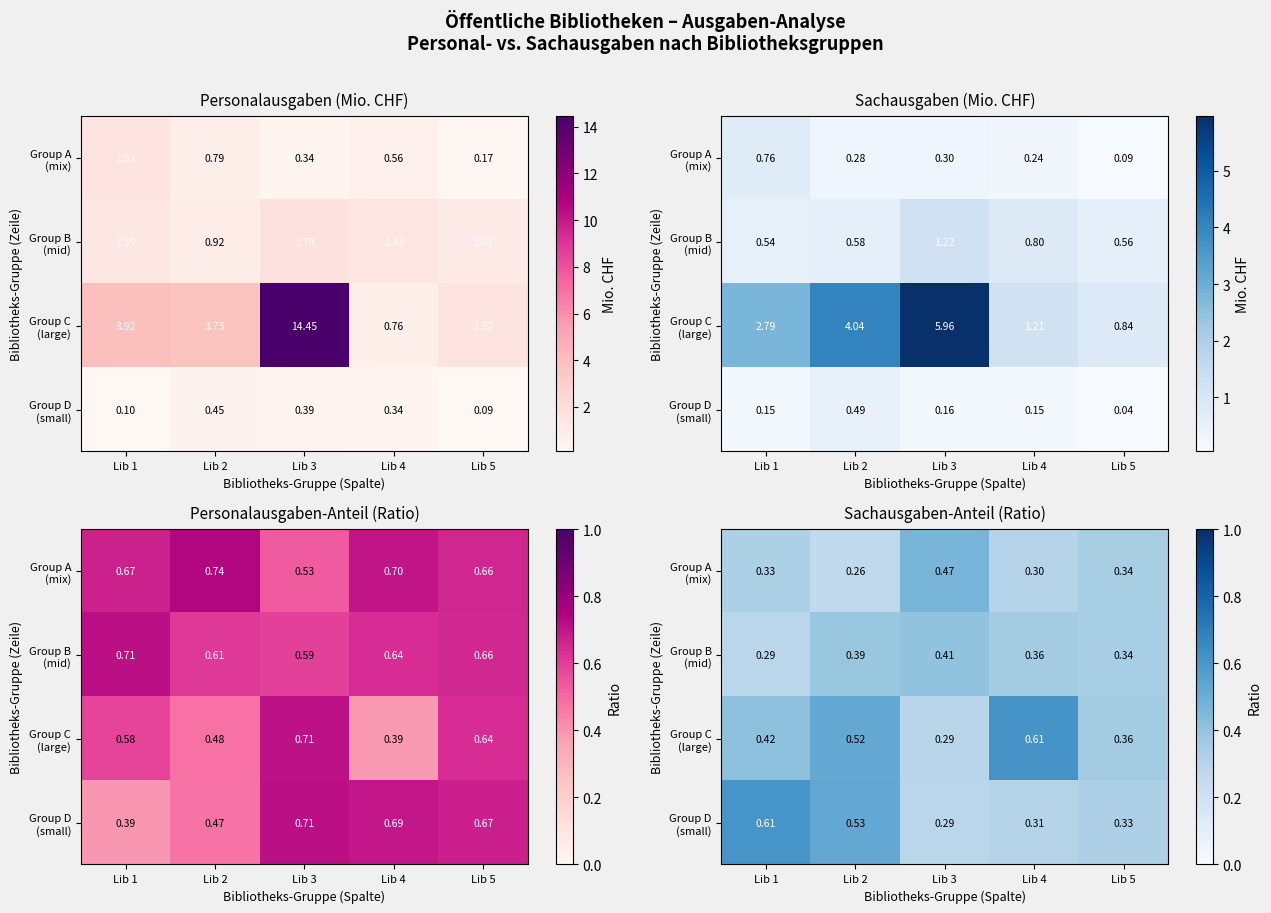

Count the Group B (mid) values in the range 0 to 1.

5